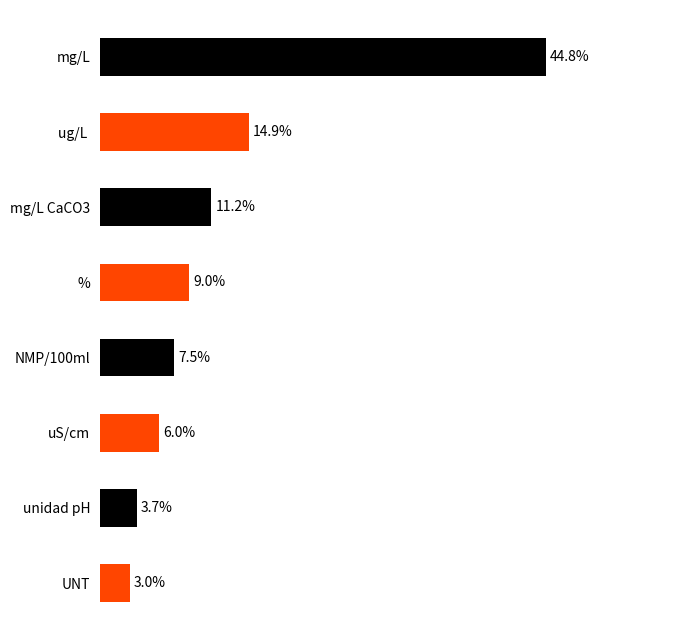

What is the label of the 7th bar from the bottom?

ug/L 